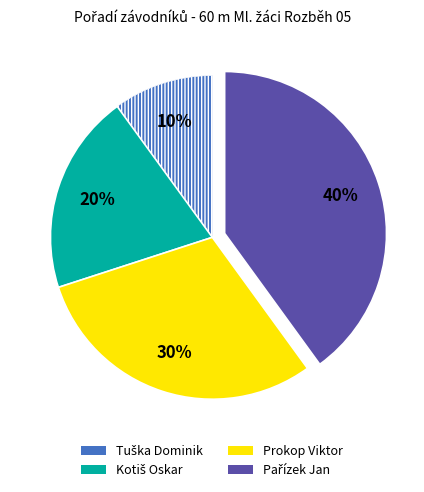

Is there any slice that represents more than half of the pie?

No